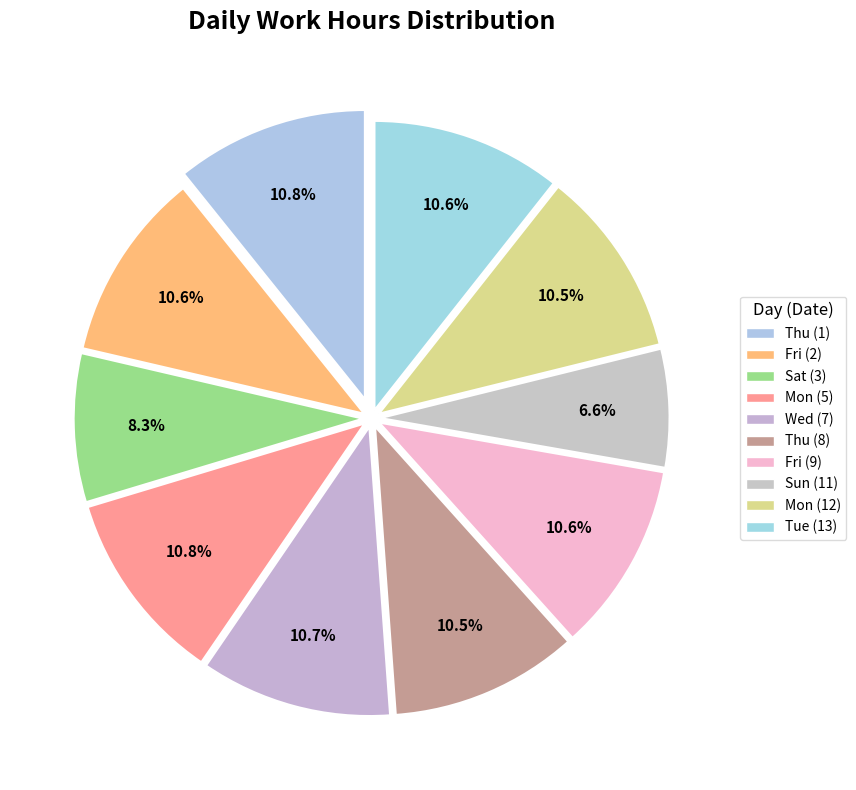

How many segments does this pie chart have?

10